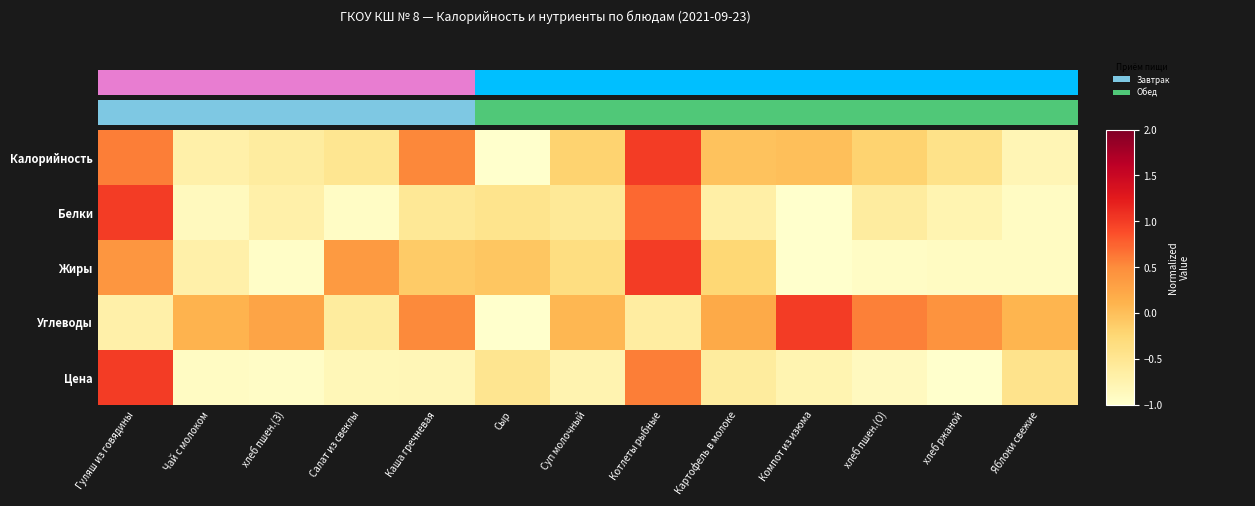

Between Салат из свеклы and Картофель в молоке, which is larger?

Картофель в молоке